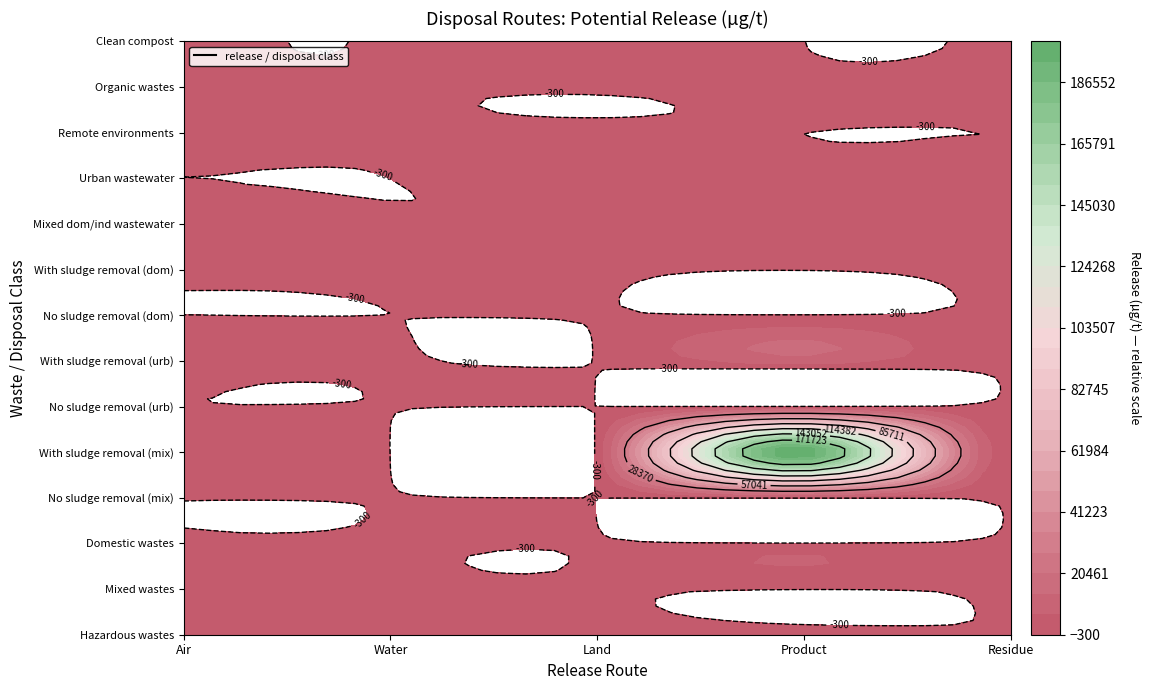

Is it true that No sludge removal (urb) equals 0 at Residue?

True